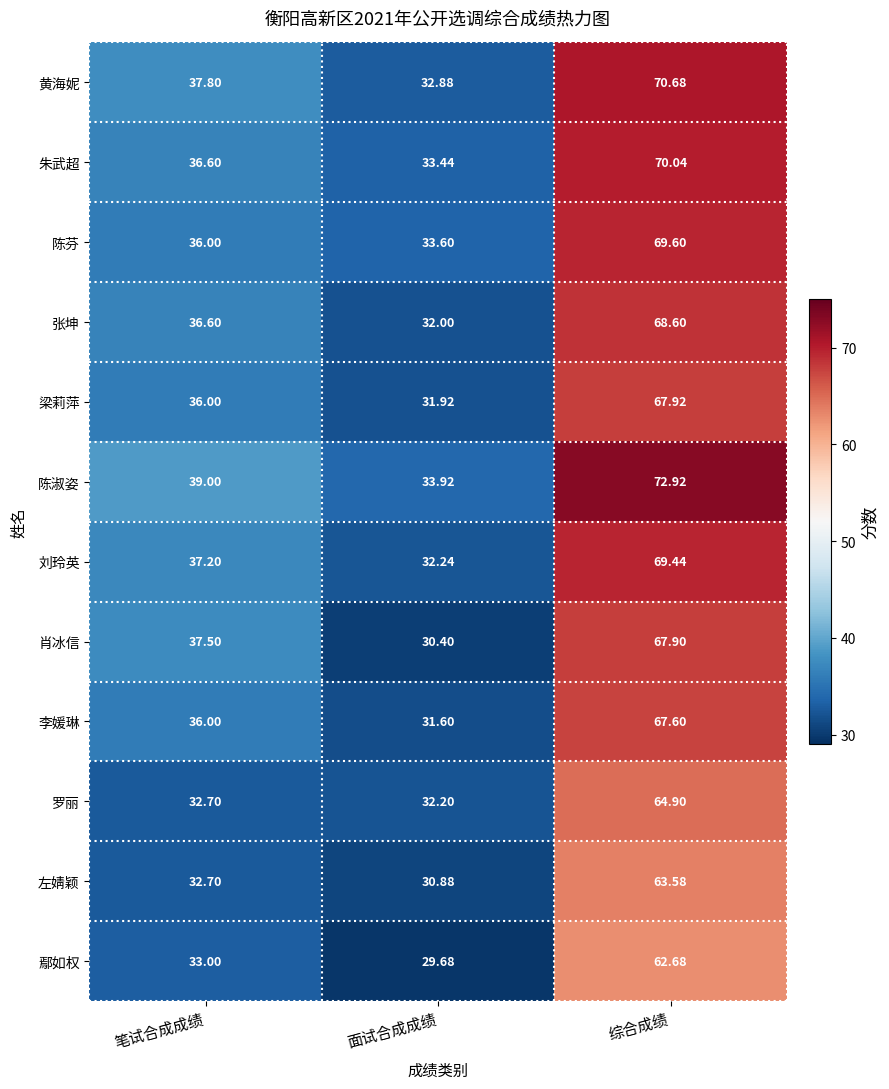

At which category is the sum across all series the highest?

综合成绩